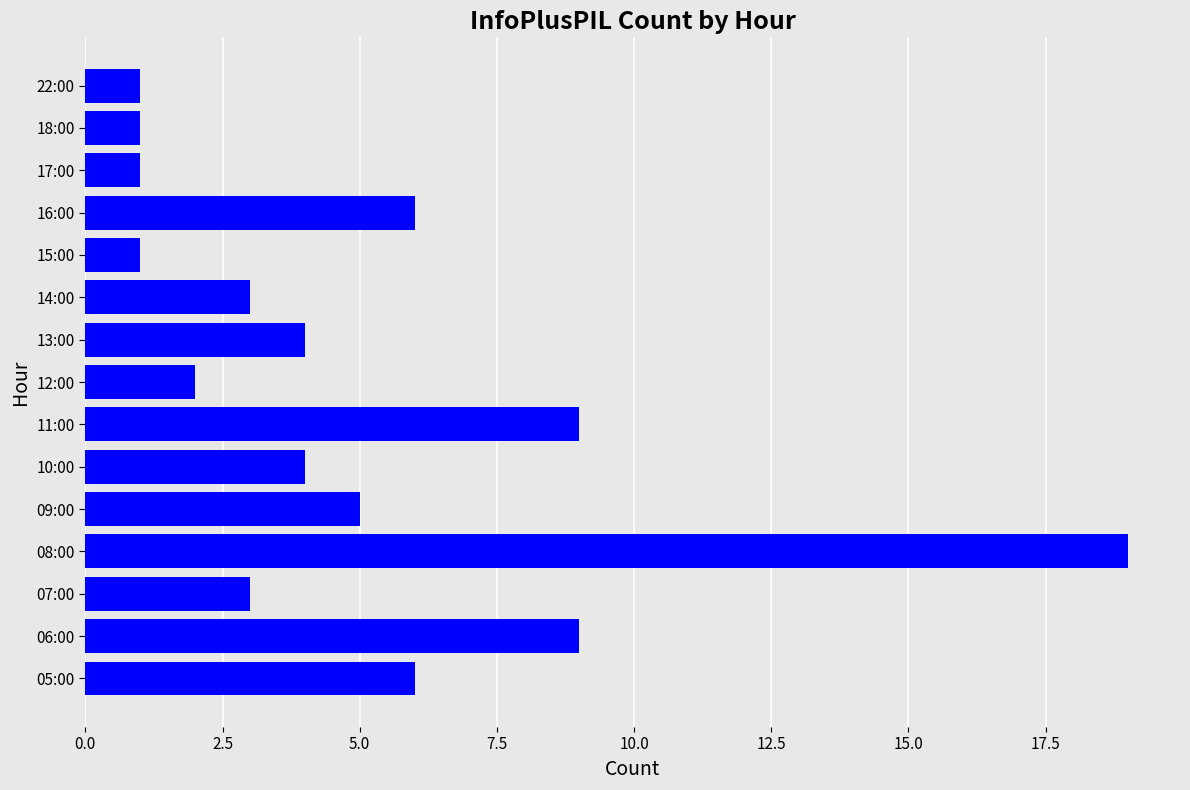

Reading bottom to top, transcribe all the data shown in this chart.

6	9	3	19	5	4	9	2	4	3	1	6	1	1	1